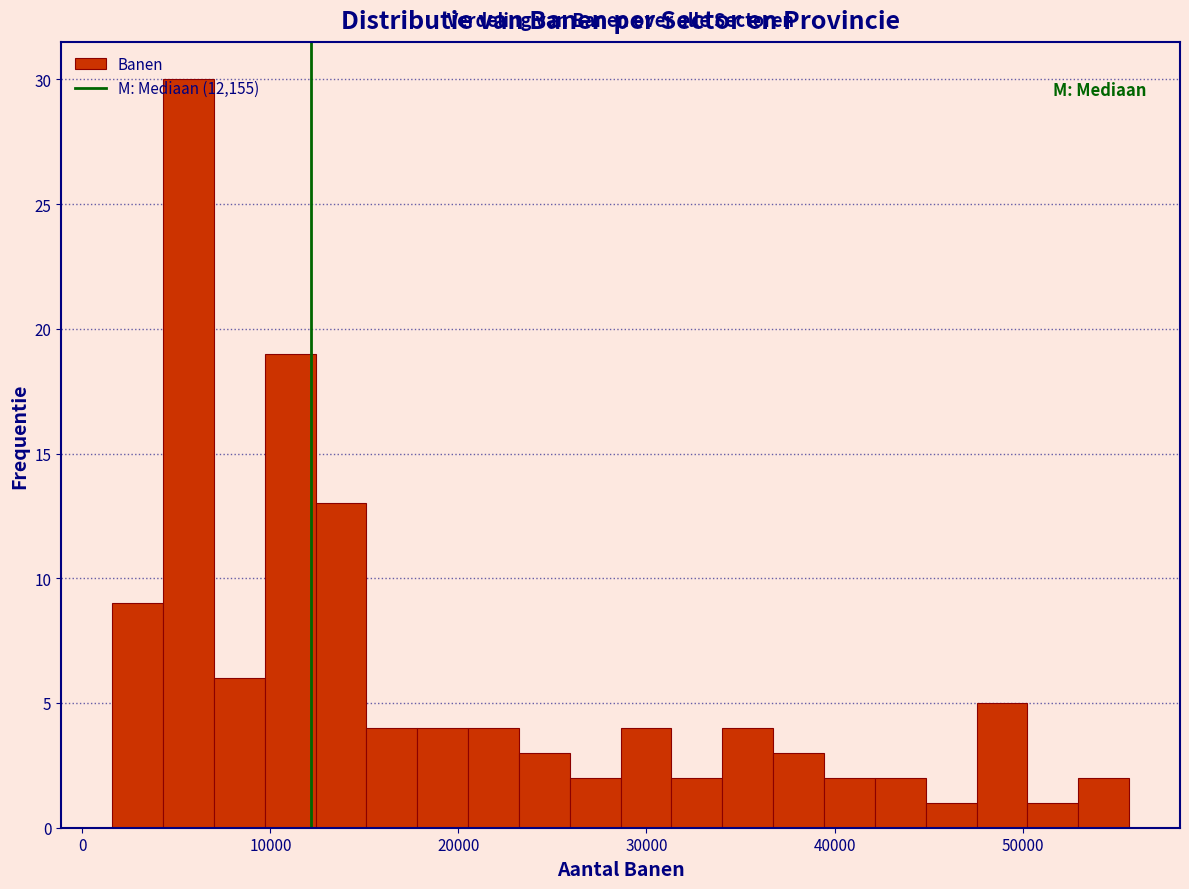

Around what value on the x-axis is the tallest bar? Give the approximate position of its centre, as read against the axis.

6000